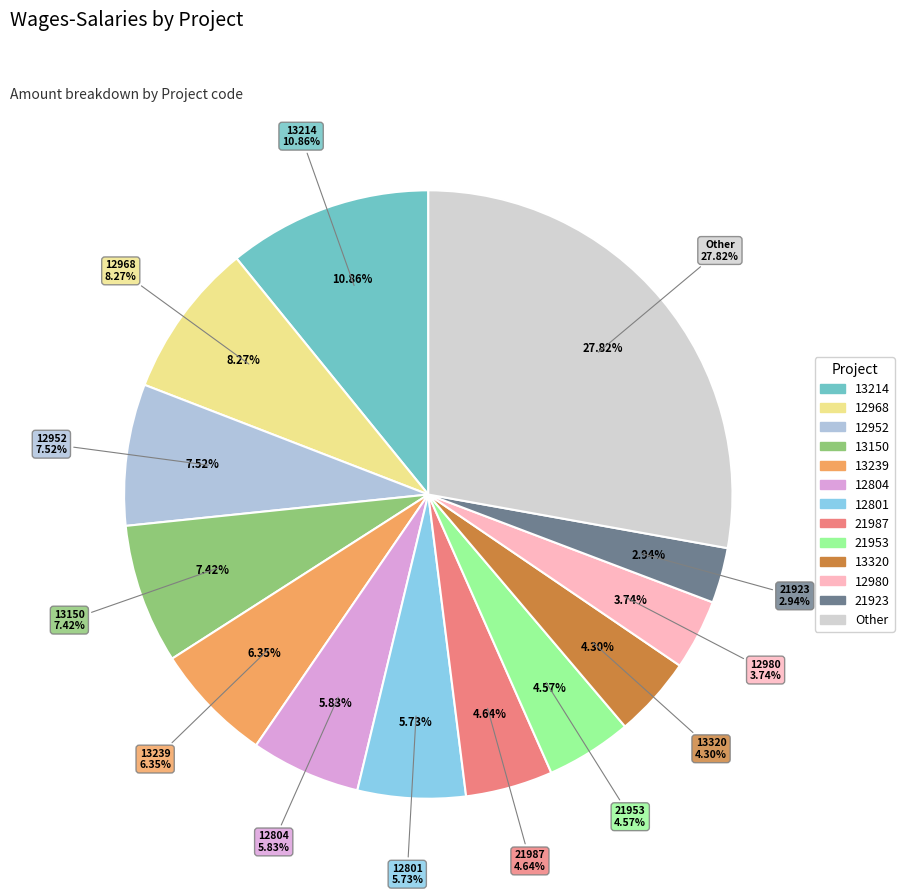

The 13150 slice represents 7% of the pie. True or false?

True